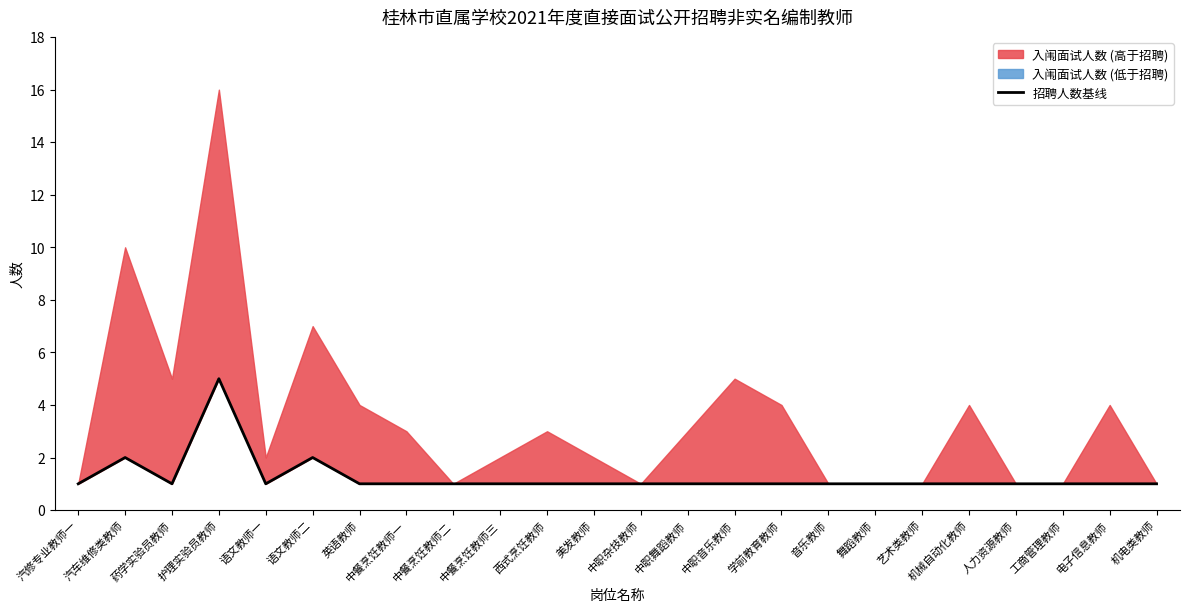

How many interior local valleys (lower than both neighbors) does the data have?

2